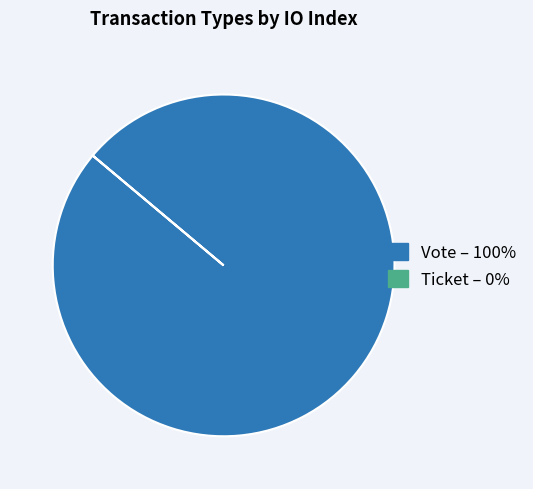

Is there a majority slice in this chart?

Yes